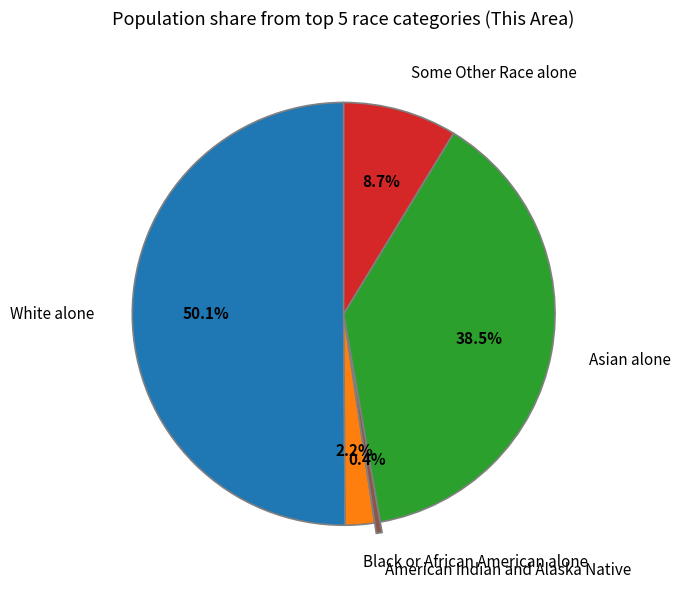

What is the majority slice?

White alone